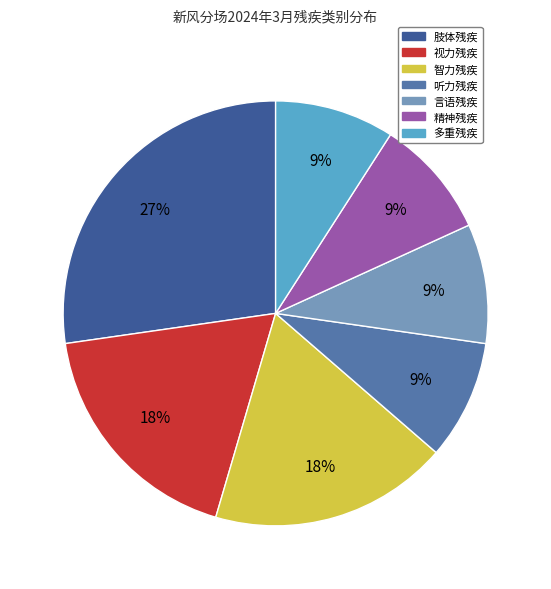

Does any single category account for the majority?

No